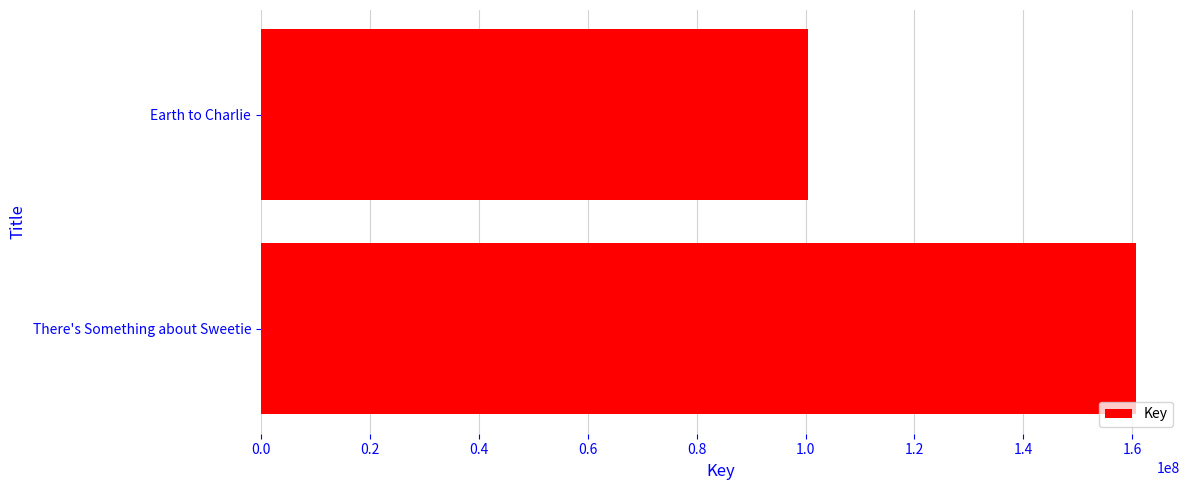

What is the sum of all values?

261117626